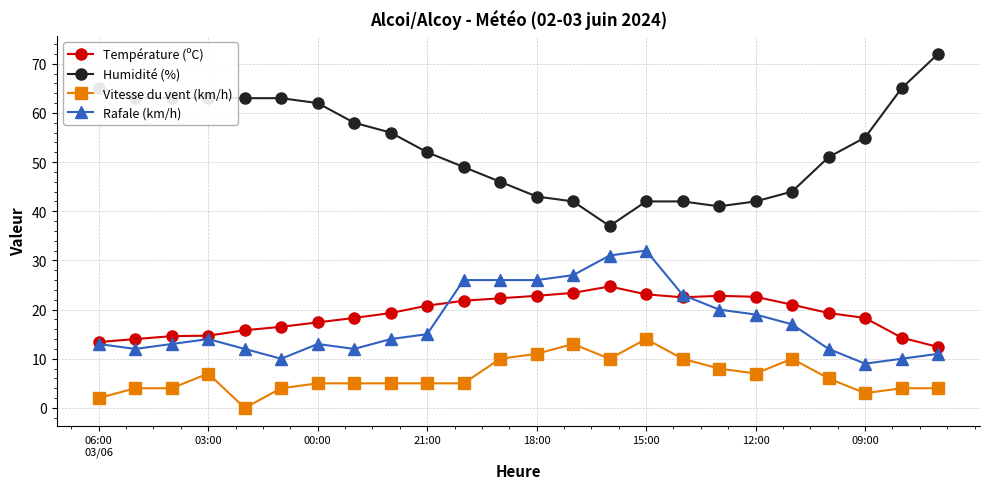

What is the difference between the maximum and minimum values in the Vitesse du vent (km/h) series?

14.0